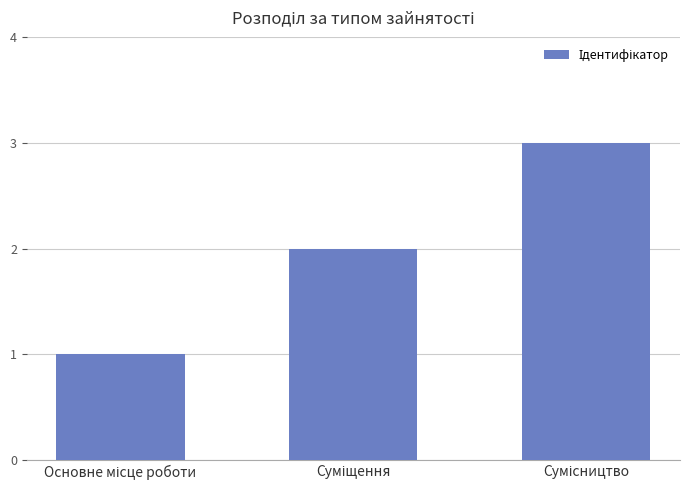

What is the value of the 3rd bar from the left?

3